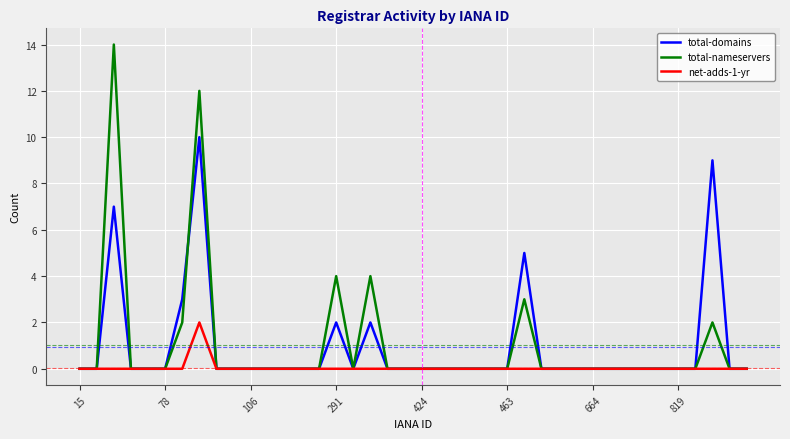

How many series are shown in this chart?

3